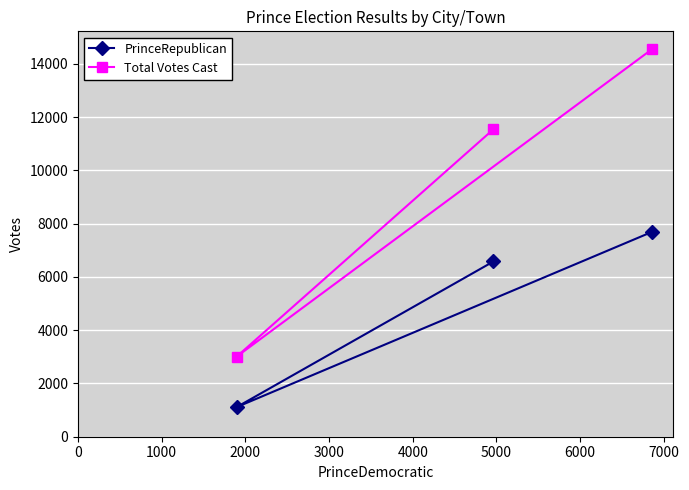

What is the sum of all Total Votes Cast values?

29098